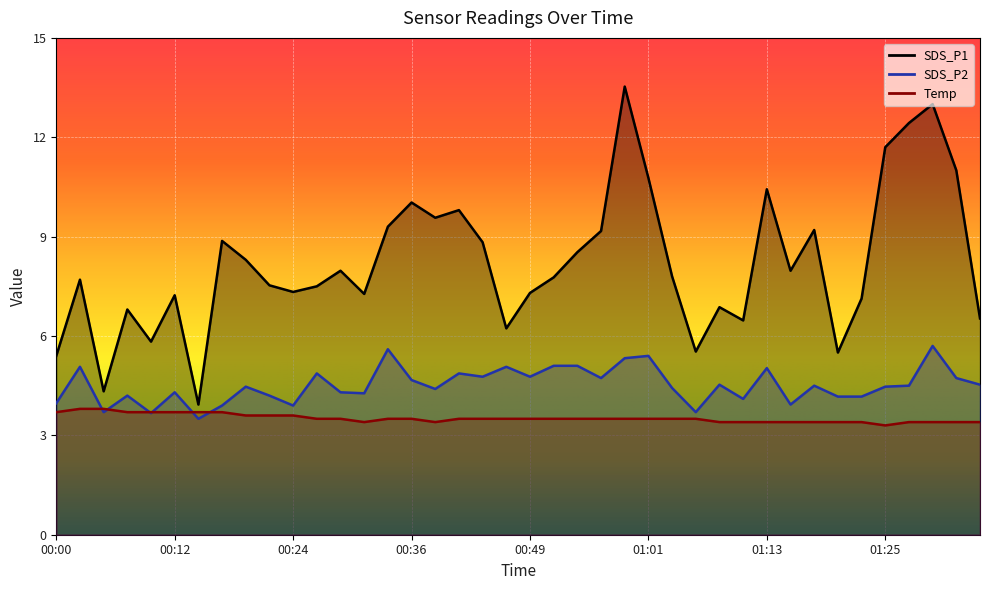

True or false: SDS_P2 has a value of 6.8 at 01:20.

False